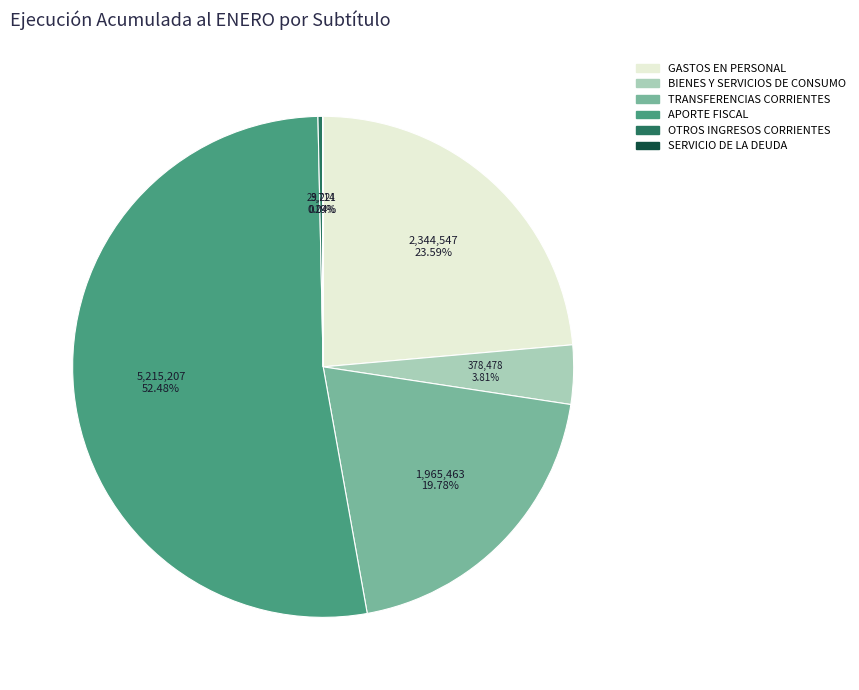

What is the largest slice in the pie chart?

APORTE FISCAL